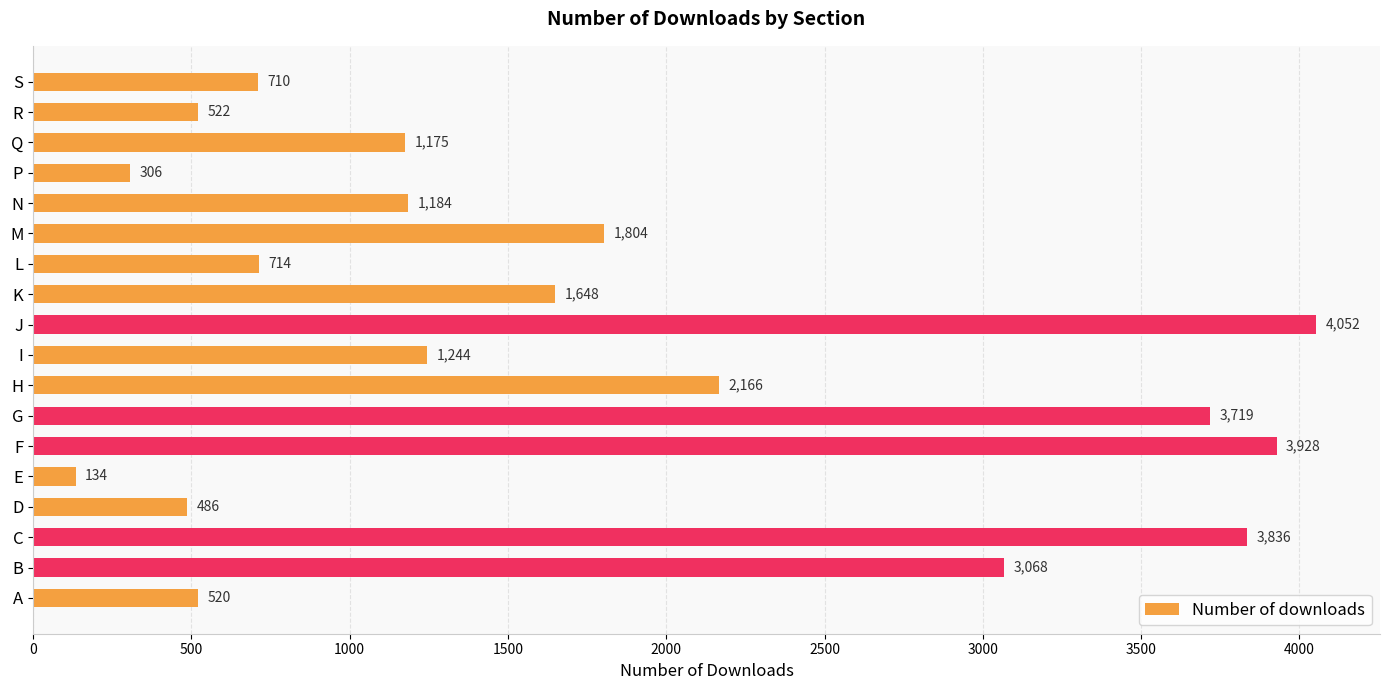

How many bars are there in total?

18